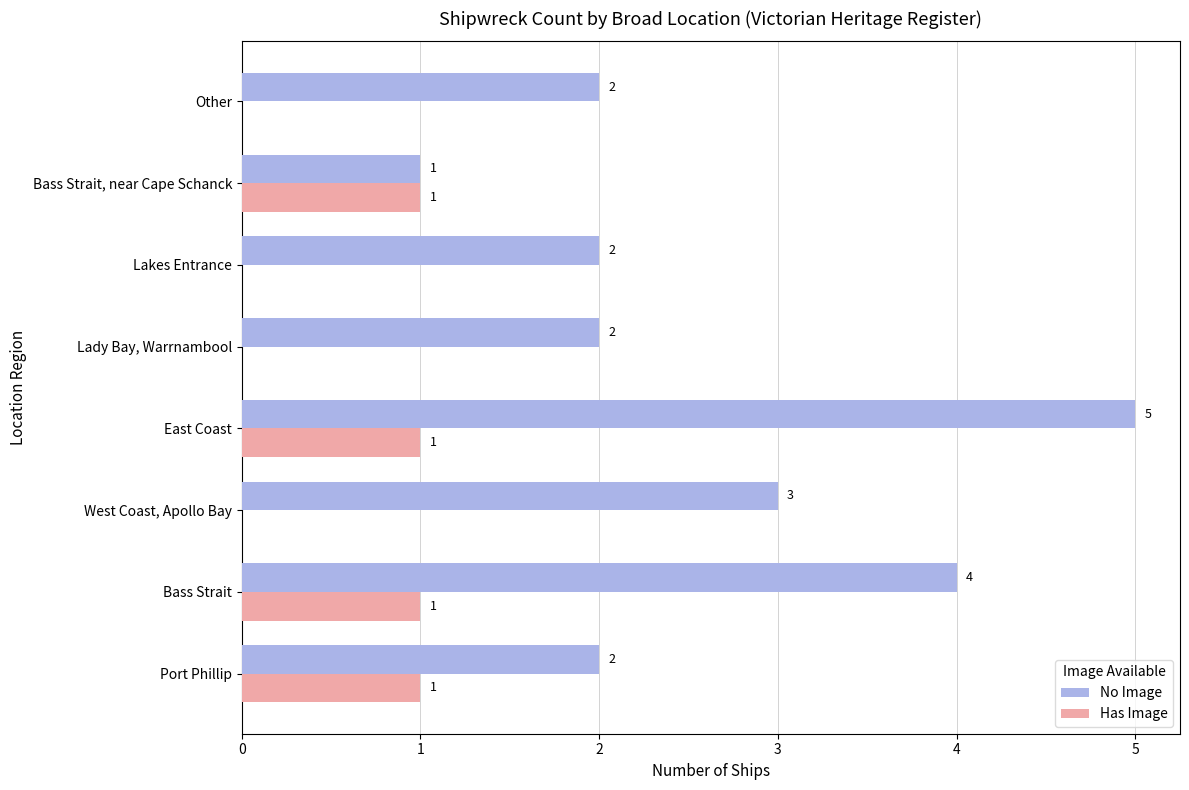

Which label corresponds to the largest value in the chart?

East Coast